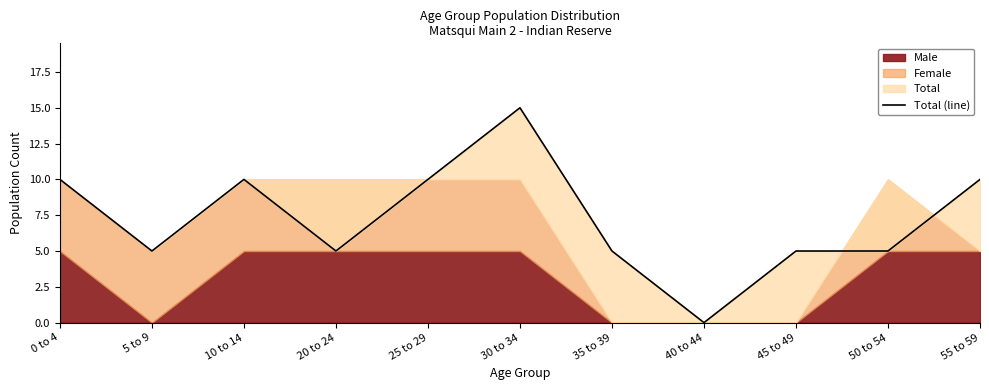

Which has a higher value, 45 to 49 or 25 to 29?

25 to 29